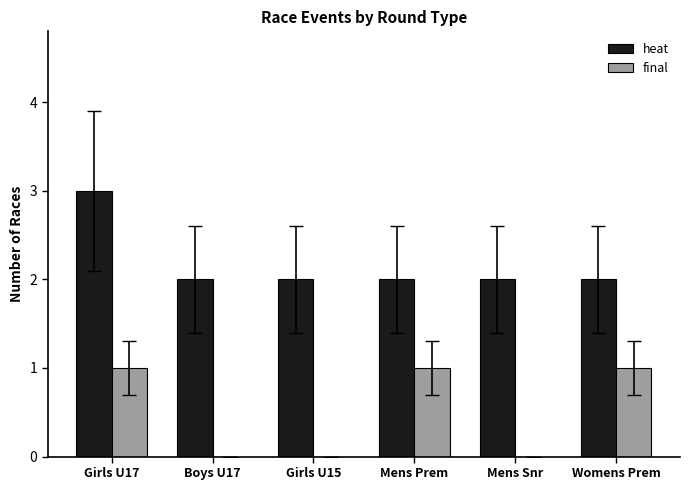

Does the chart contain stacked bars?

No